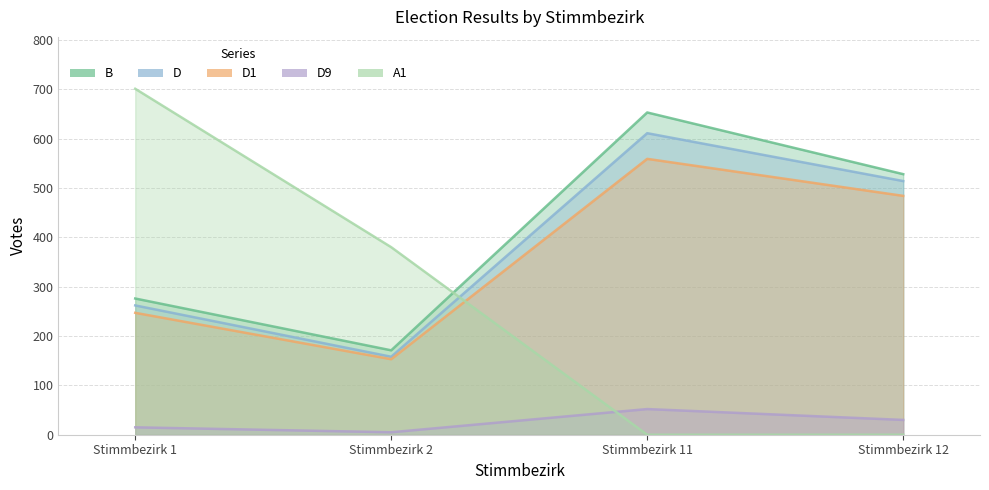

At which category is the sum across all series the highest?

Stimmbezirk 11